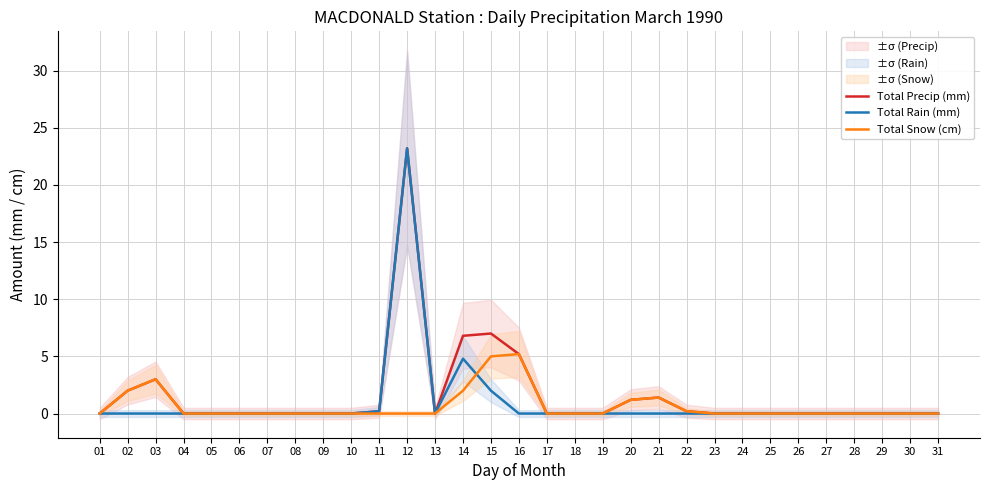

Does the chart display data point markers on the line(s)?

No